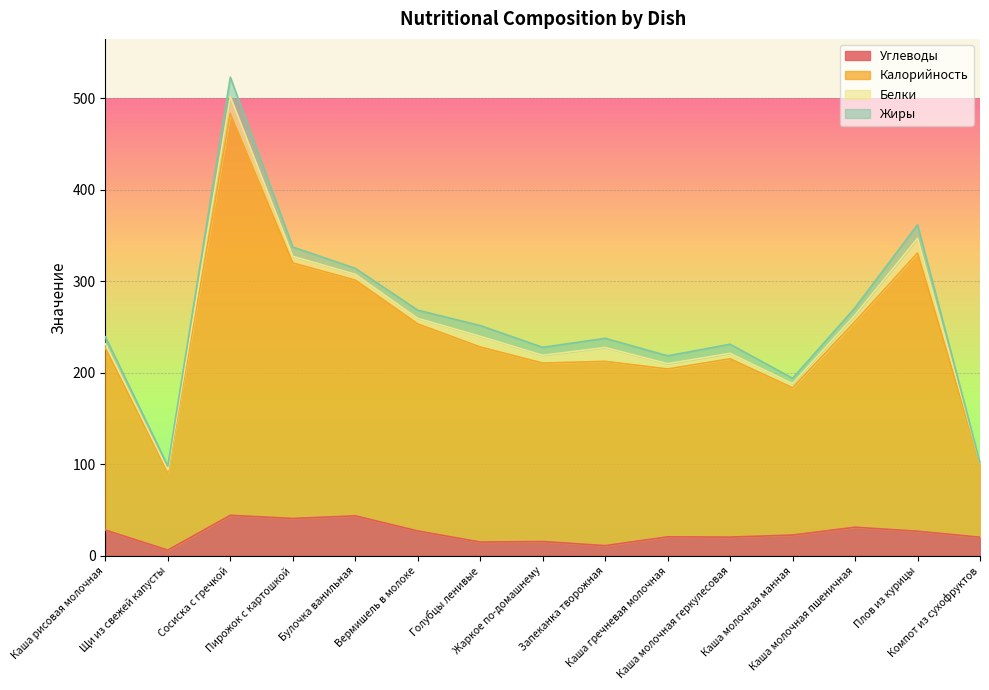

What position from the left is Булочка ванильная?

5